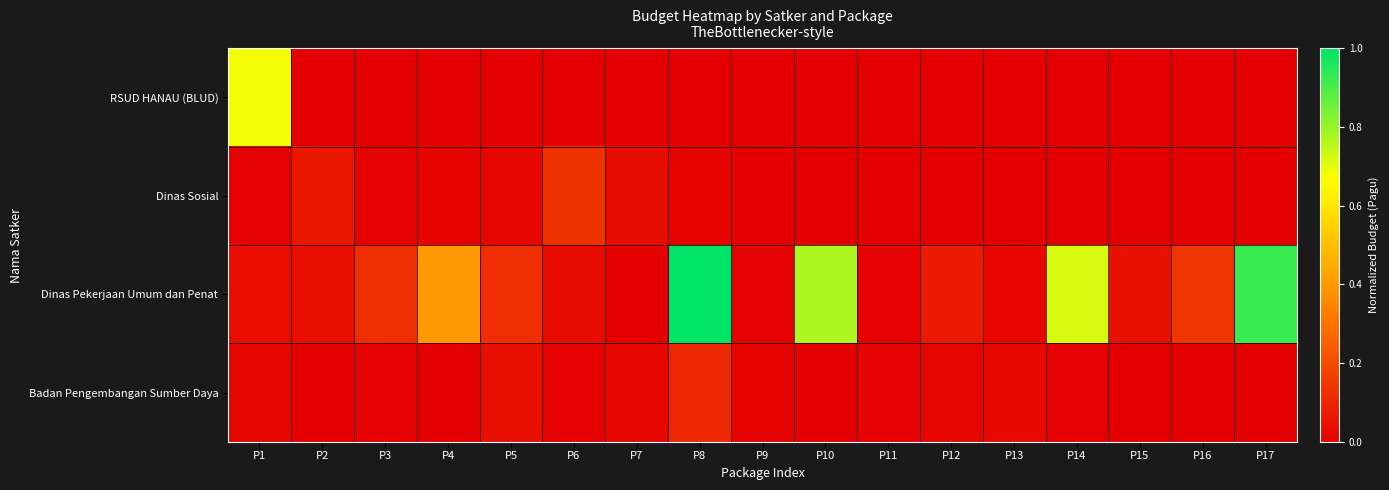

Reading left to right, extract all data points from this chart.

RSUD HANAU (BLUD): P1=0.7	P2=0.0	P3=0.0	P4=0.0	P5=0.0	P6=0.0	P7=0.0	P8=0.0	P9=0.0	P10=0.0	P11=0.0	P12=0.0	P13=0.0	P14=0.0	P15=0.0	P16=0.0	P17=0.0
Dinas Sosial: P1=0.0	P2=0.1	P3=0.0	P4=0.0	P5=0.0	P6=0.1	P7=0.0	P8=0.0	P9=0.0	P10=0.0	P11=0.0	P12=0.0	P13=0.0	P14=0.0	P15=0.0	P16=0.0	P17=0.0
Dinas Pekerjaan Umum dan Penat: P1=0.0	P2=0.0	P3=0.1	P4=0.4	P5=0.1	P6=0.0	P7=0.0	P8=1.0	P9=0.0	P10=0.8	P11=0.0	P12=0.1	P13=0.0	P14=0.7	P15=0.0	P16=0.1	P17=0.9
Badan Pengembangan Sumber Daya: P1=0.0	P2=0.0	P3=0.0	P4=0.0	P5=0.0	P6=0.0	P7=0.0	P8=0.1	P9=0.0	P10=0.0	P11=0.0	P12=0.0	P13=0.0	P14=0.0	P15=0.0	P16=0.0	P17=0.0